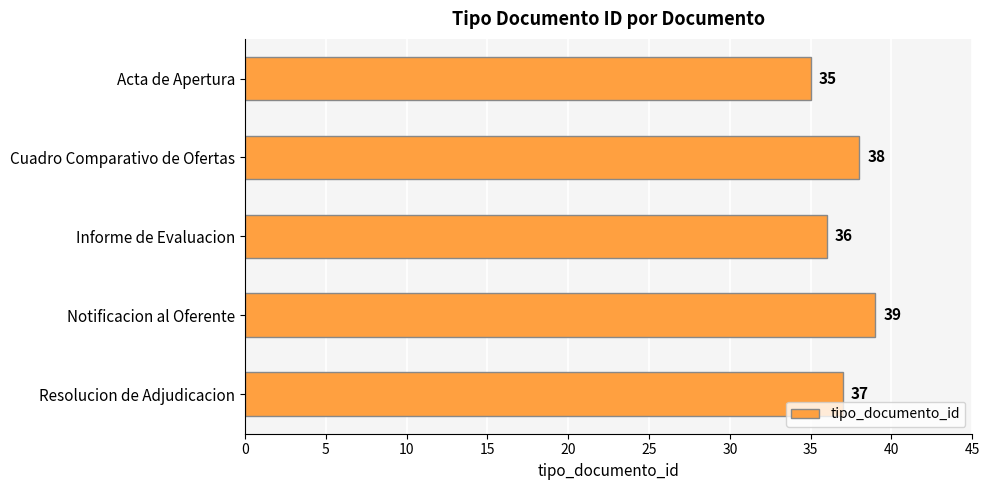

Rank the categories by value from highest to lowest.

Notificacion al Oferente, Cuadro Comparativo de Ofertas, Resolucion de Adjudicacion, Informe de Evaluacion, Acta de Apertura